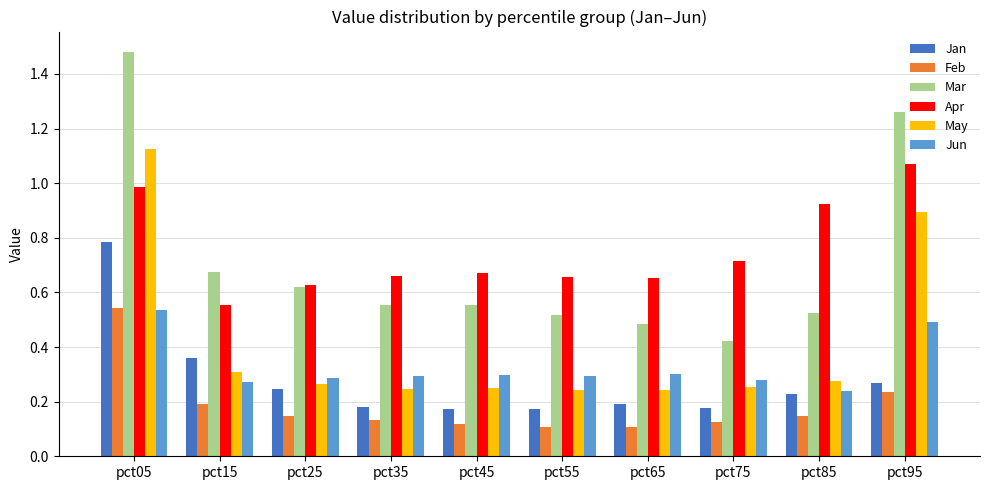

What is the difference between the Mar values at pct65 and pct05?

1.0